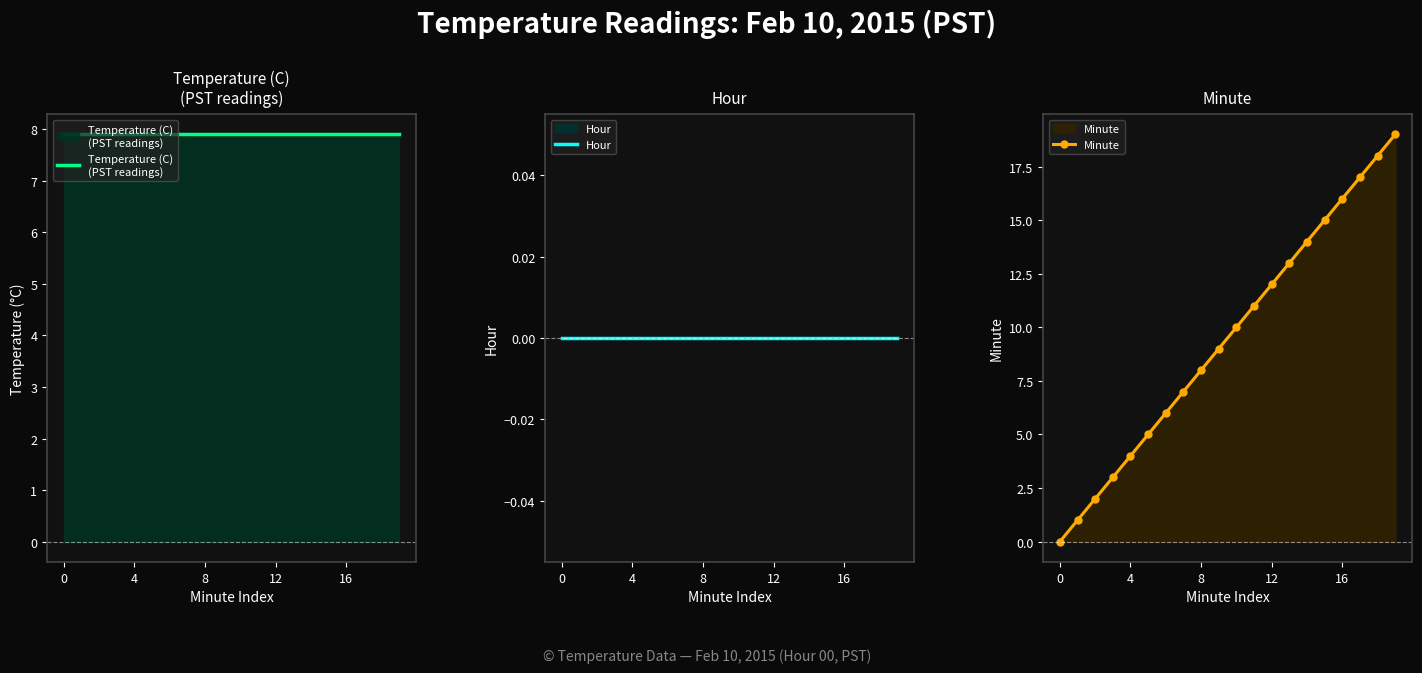

Between 12 and 7, which is larger?

12